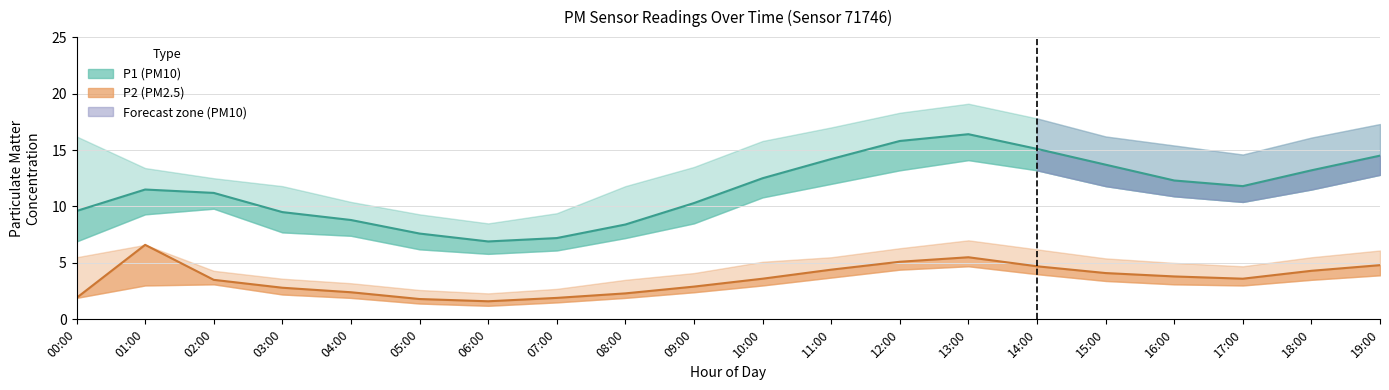

The value of P2 (PM2.5) at 04:00 is 2.4. True or false?

True